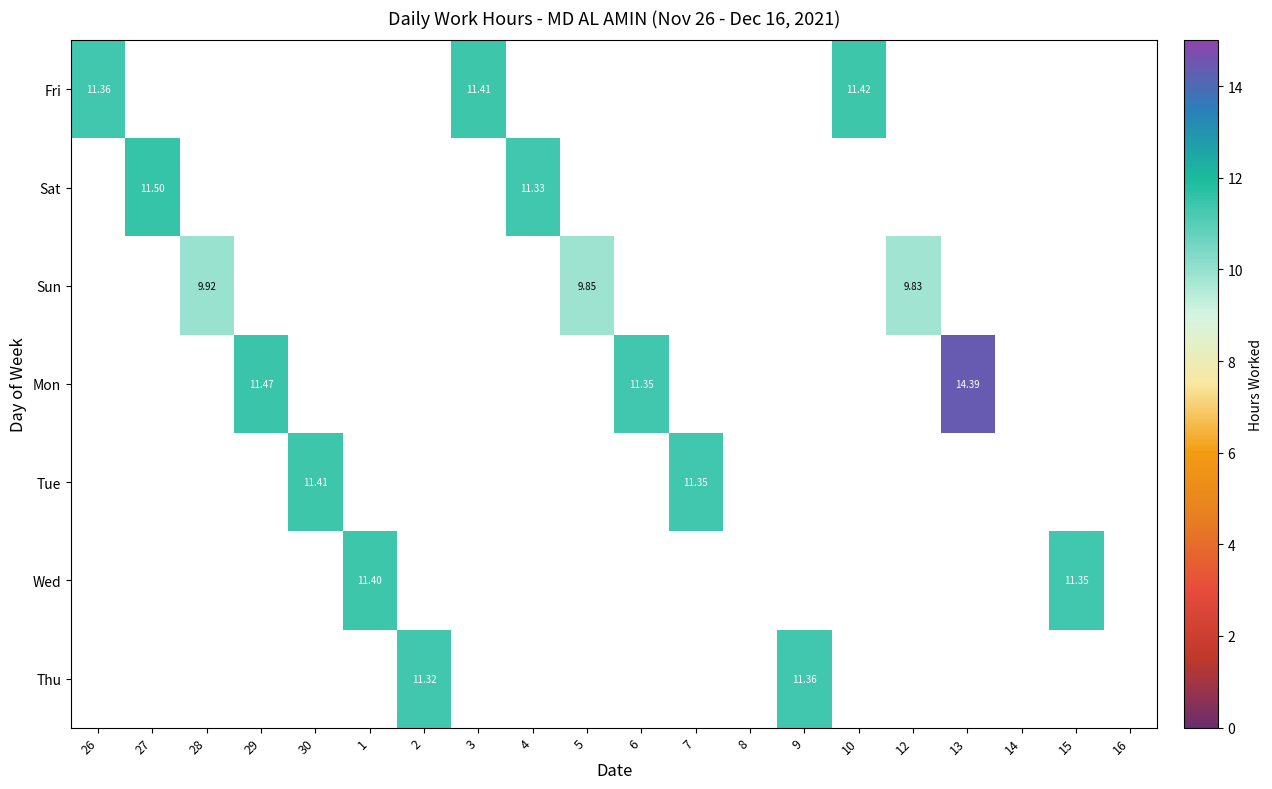

Between 30 and 14, which is larger?

14